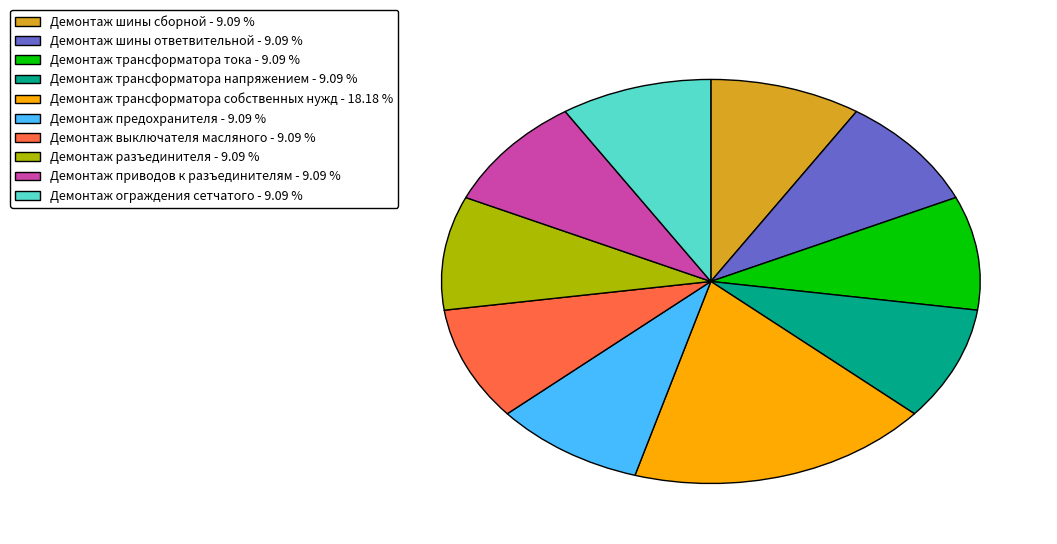

Is Демонтаж шины сборной - 9.09 % the majority of the pie?

No